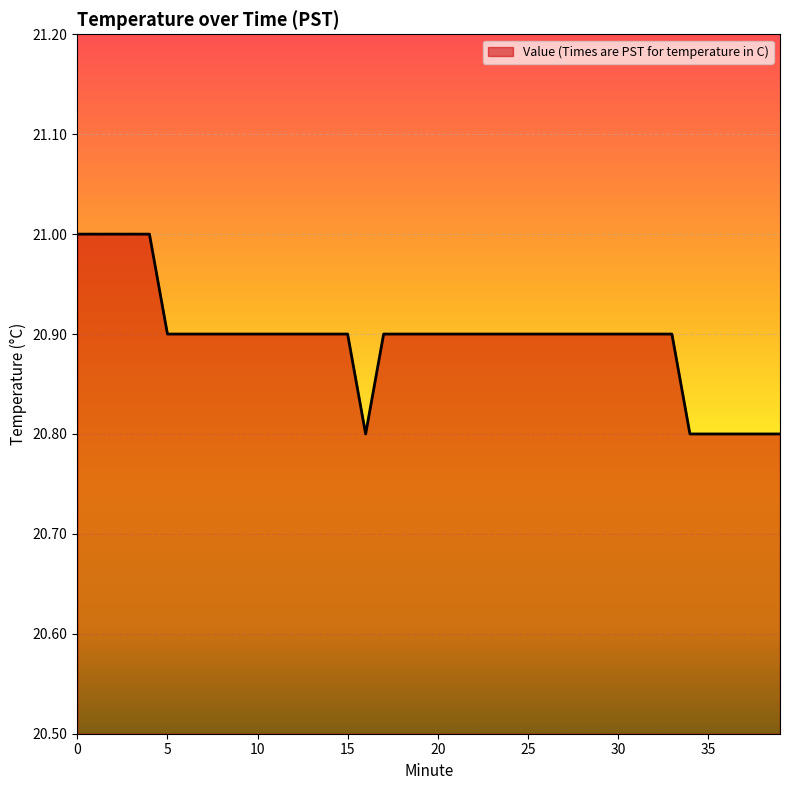

What is the smallest value displayed?

20.8